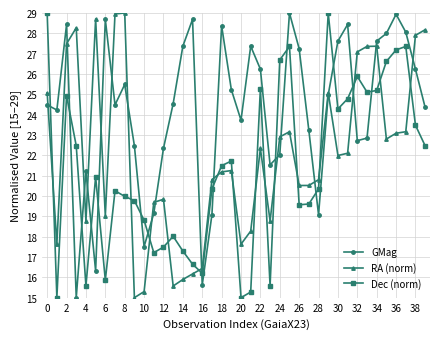

What is the maximum value for RA (norm)?

29.0